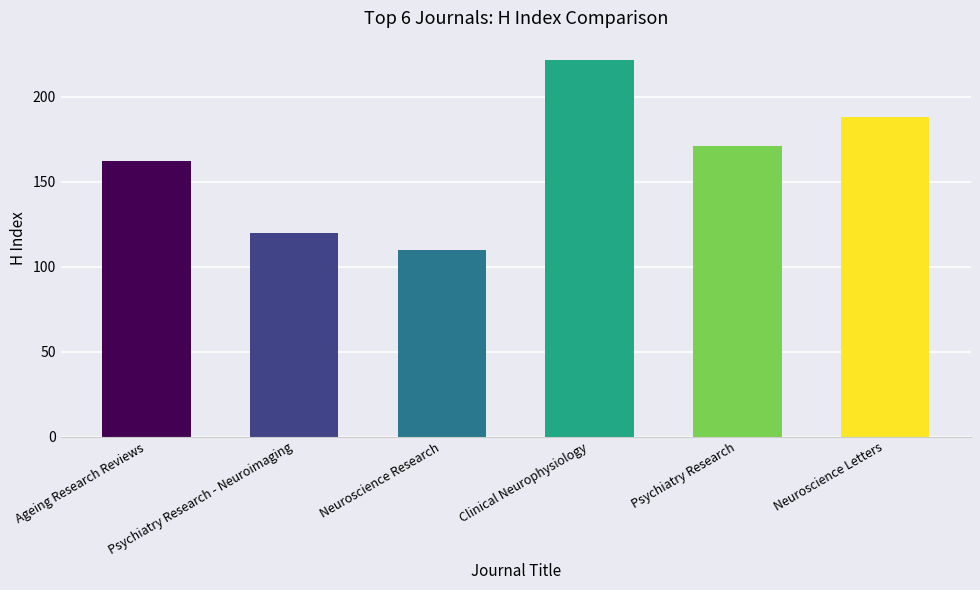

What is the value of the 1st bar from the left?

162